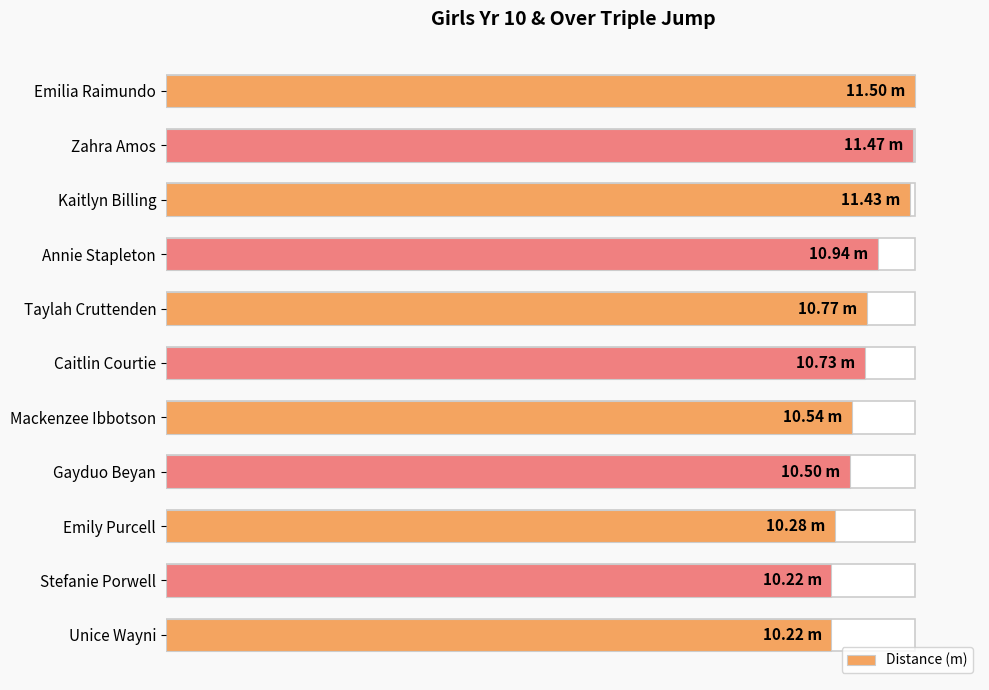

What is the sum of the values at Unice Wayni and Emily Purcell?

20.5